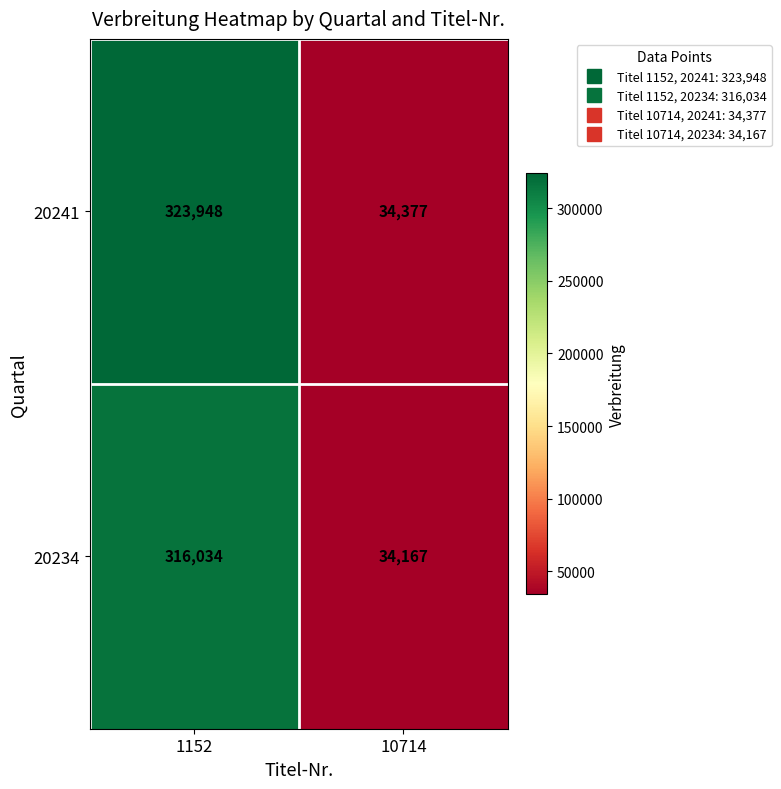

At how many categories does at least one series exceed 266143?

1